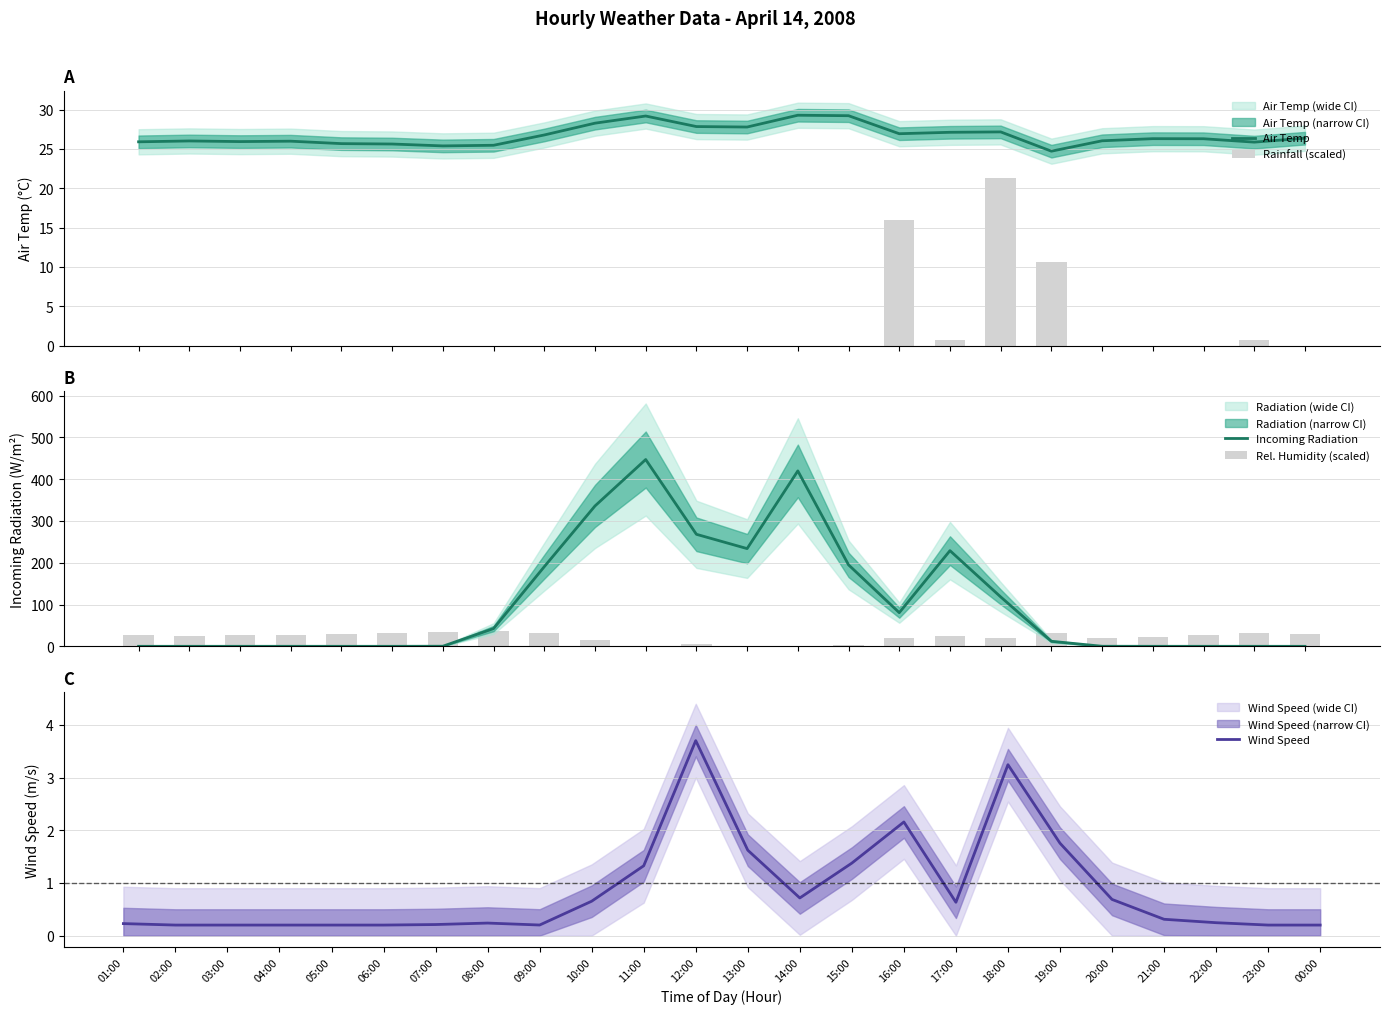

Reading left to right, what are all the values shown in this chart?

Air Temp: 25.9	26.0	25.9	26.0	25.7	25.6	25.4	25.5	26.8	28.3	29.2	27.8	27.8	29.3	29.2	26.9	27.1	27.2	24.7	26.0	26.3	26.3	25.9	26.4
Rainfall (scaled): 0.0	0.0	0.0	0.0	0.0	0.0	0.0	0.0	0.0	0.0	0.0	0.0	0.0	0.0	0.0	16.0	0.8	21.3	10.7	0.0	0.0	0.0	0.8	0.0
Incoming Radiation: 0.1	0.1	0.1	0.1	0.1	0.1	0.3	42.6	190.6	335.9	447.0	268.1	233.9	419.8	195.0	80.6	229.0	118.3	12.1	0.2	0.1	0.1	0.1	0.1
Rel. Humidity (scaled): 26.5	24.9	26.1	27.7	30.7	32.3	35.3	37.3	31.5	14.3	1.1	4.9	0.7	0.0	4.1	20.3	24.3	19.7	31.7	20.7	22.5	28.3	31.9	29.3
Wind Speed: 0.2	0.2	0.2	0.2	0.2	0.2	0.2	0.2	0.2	0.7	1.3	3.7	1.6	0.7	1.4	2.2	0.6	3.2	1.8	0.7	0.3	0.2	0.2	0.2